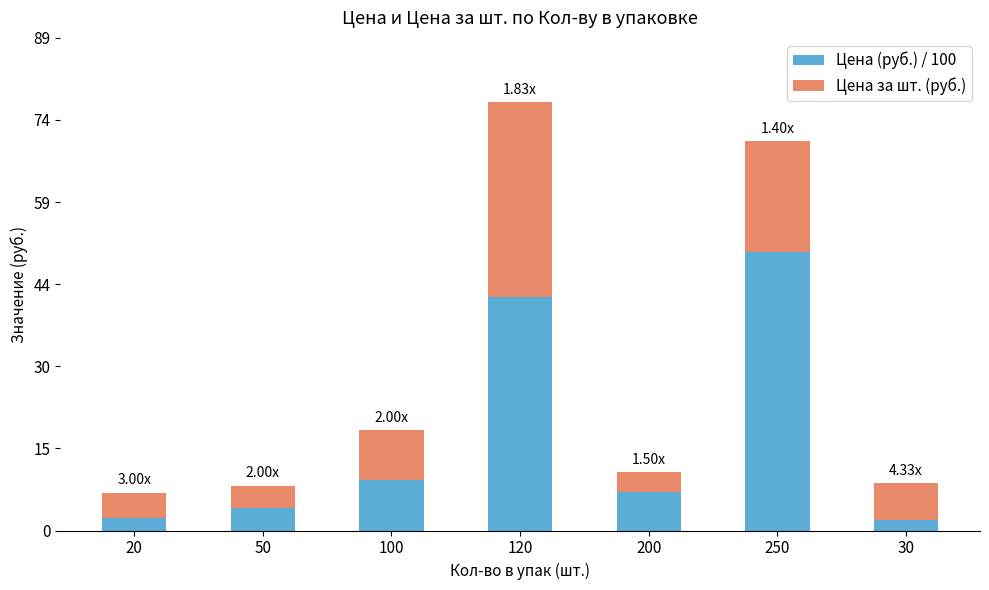

What is the sum of the Цена (руб.) / 100 values at 250 and 30?

52.0